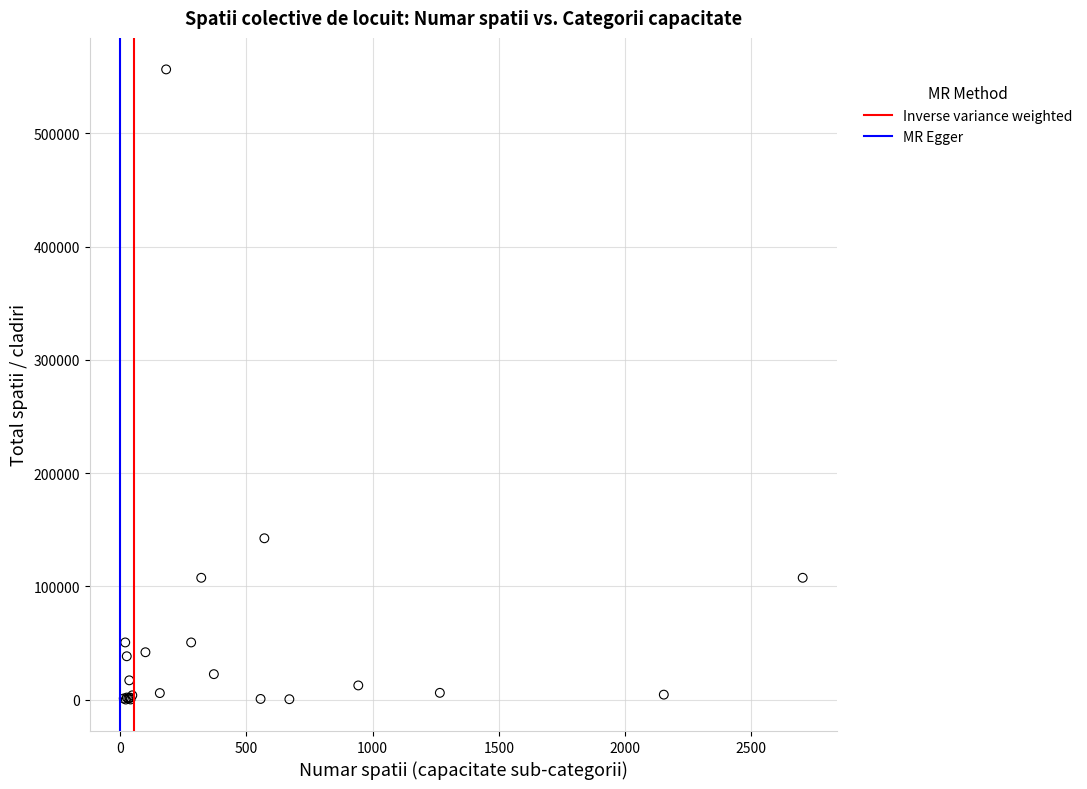

What Y value in the scatter plot is closest to 278263?

142531